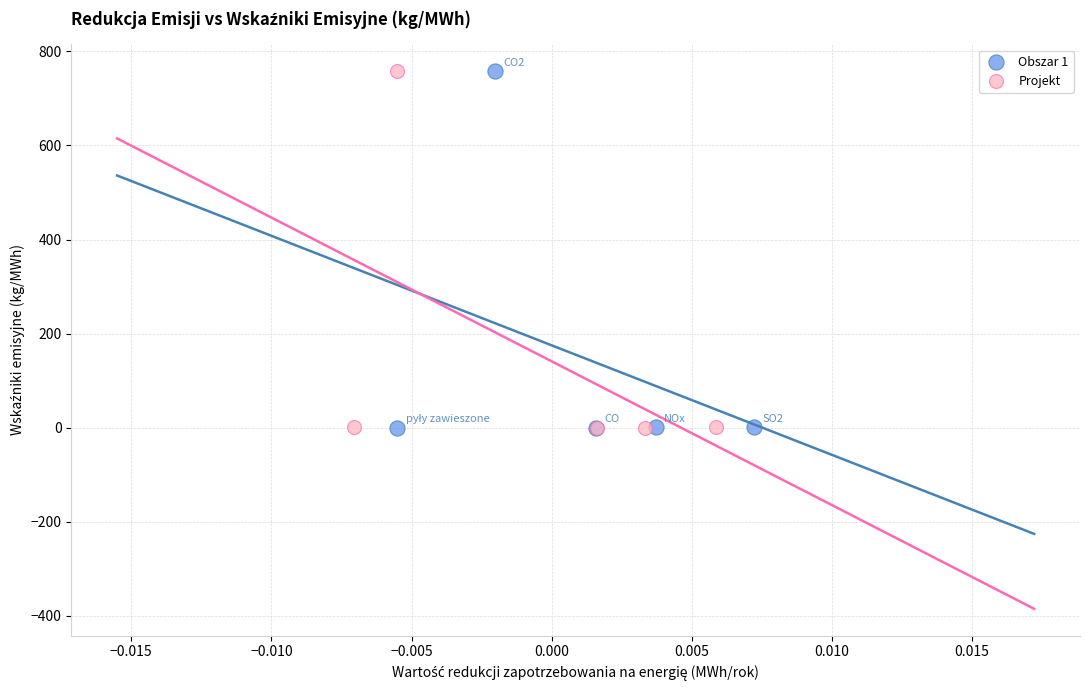

What are all the series names shown in the legend?

Obszar 1, Projekt